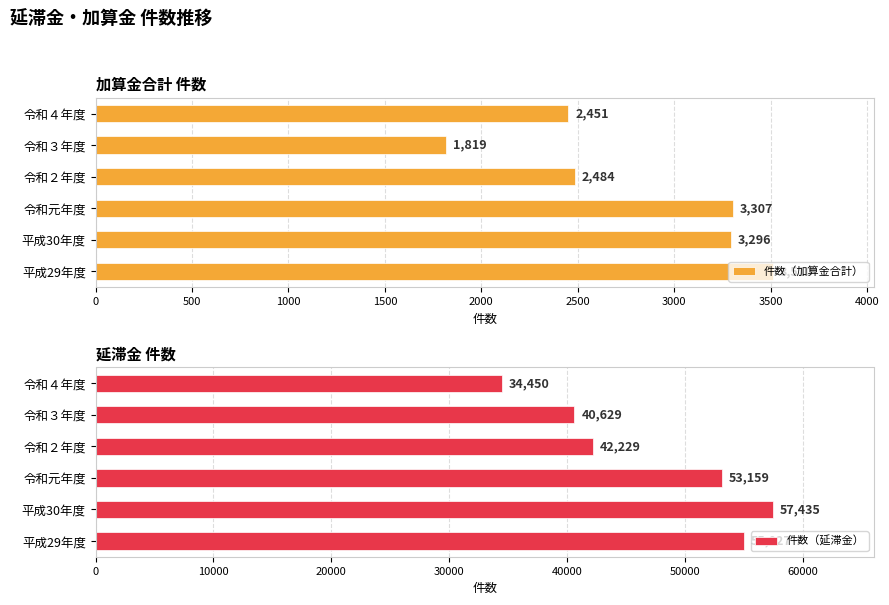

Are the bars horizontal?

Yes